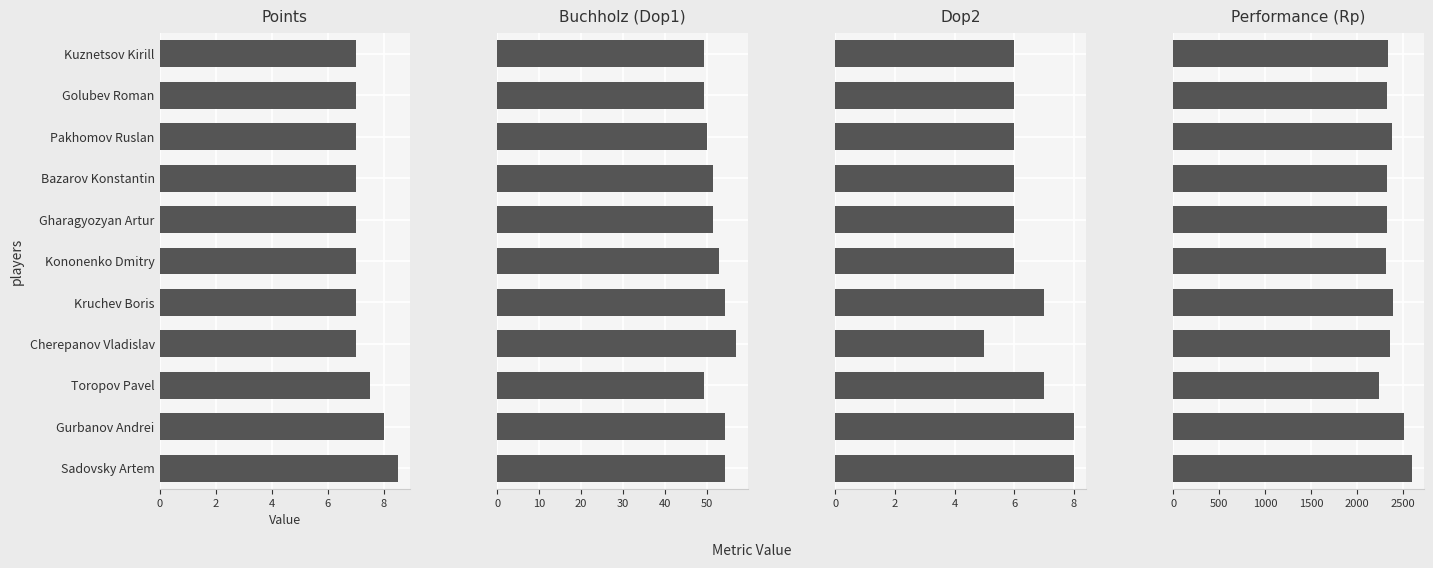

Which series has the widest spread of values?

Performance (Rp)